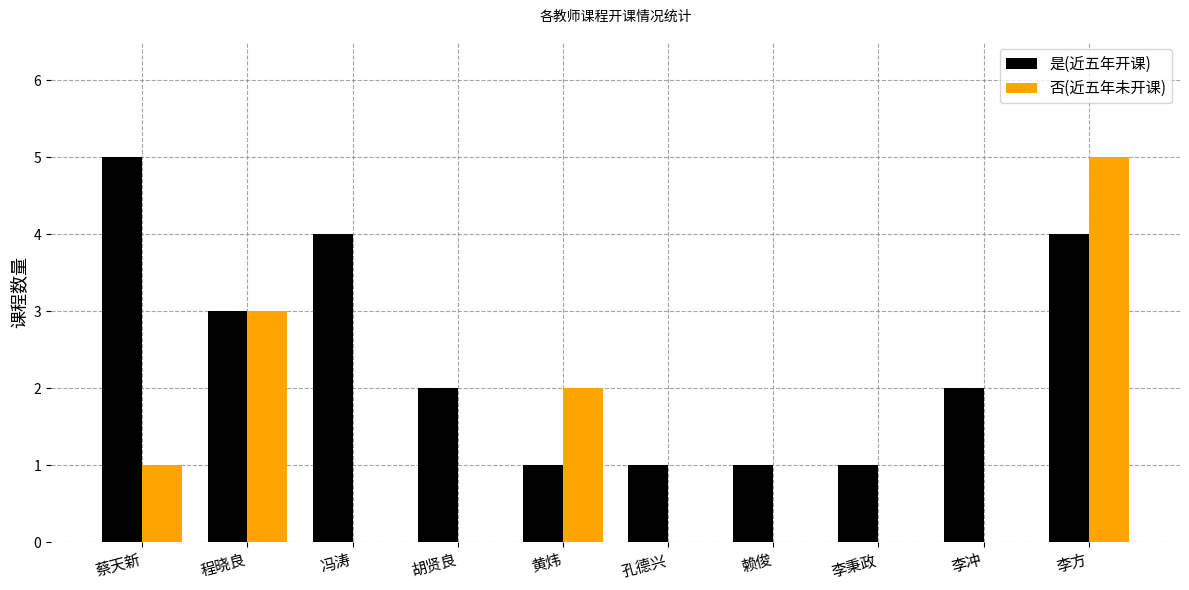

At which label is 是(近五年开课) closest to 3?

程晓良